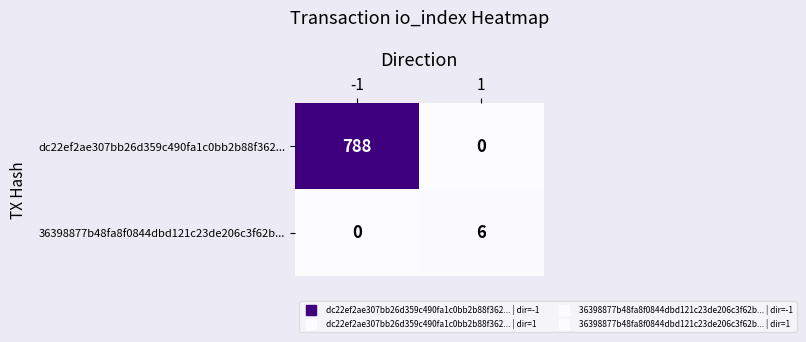

What is the sum of the dc22ef2ae307bb26d359c490fa1c0bb2b88f362... values at 1 and -1?

788